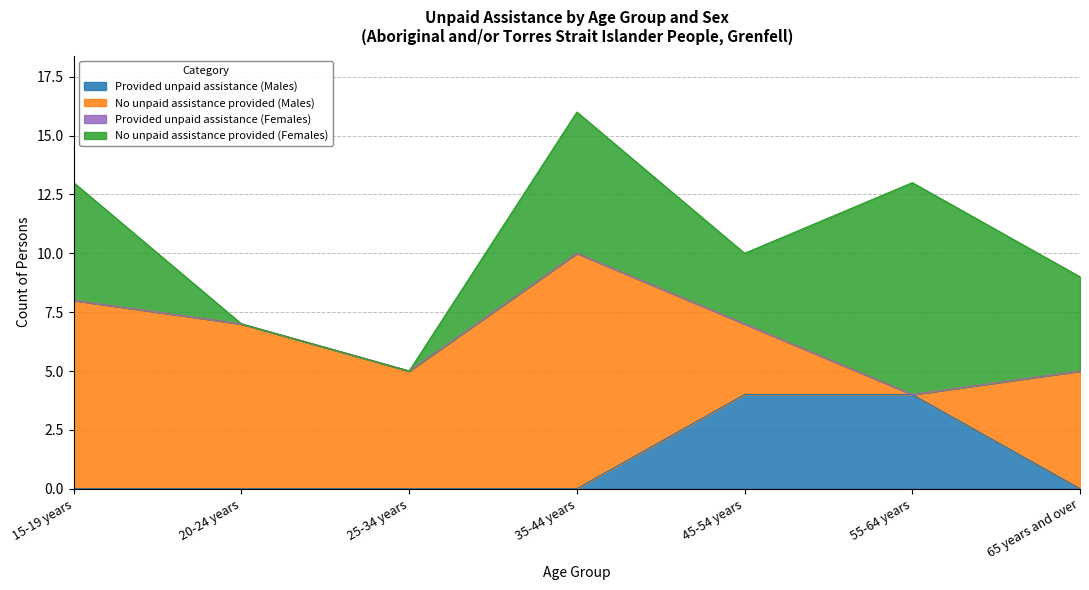

True or false: No unpaid assistance provided (Females) has a value of 1 at 45-54 years.

False